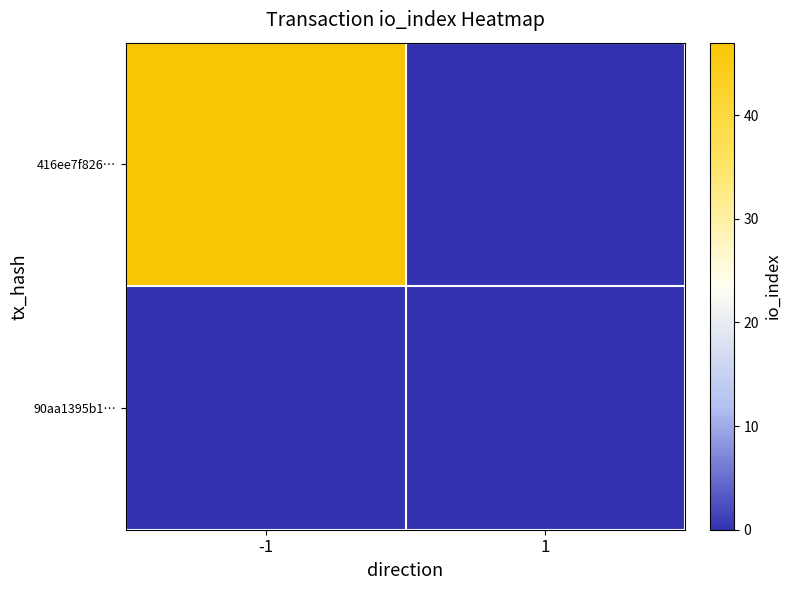

Reading left to right, list all the values displayed in this chart.

416ee7f826…: -1=47	1=0
90aa1395b1…: -1=0	1=0